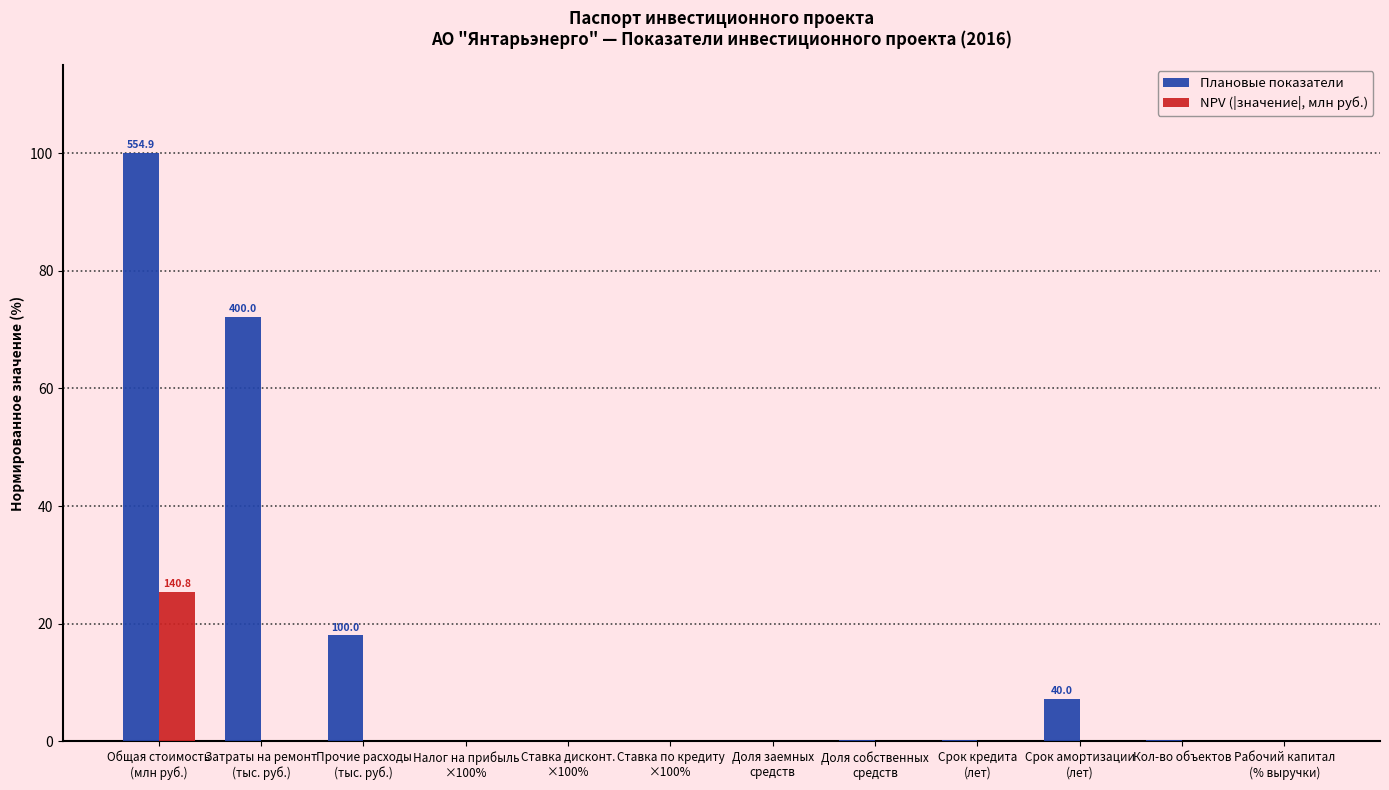

What is the average value of the Плановые показатели series?

16.5